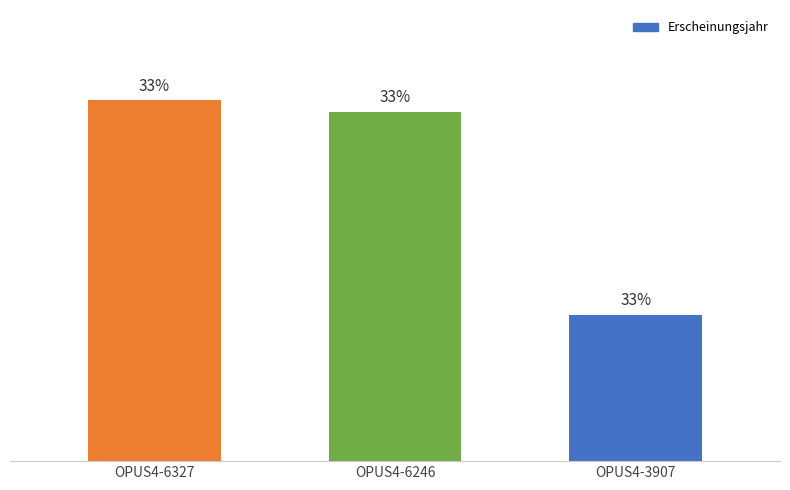

True or false: the data shows 2011 at OPUS4-6246.

True